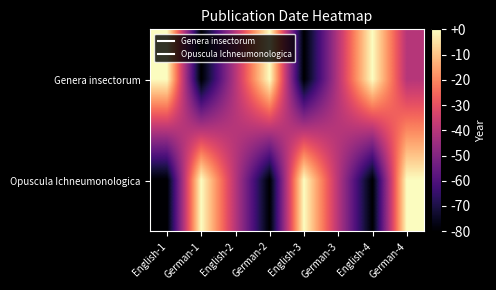

How many series are shown in this chart?

2